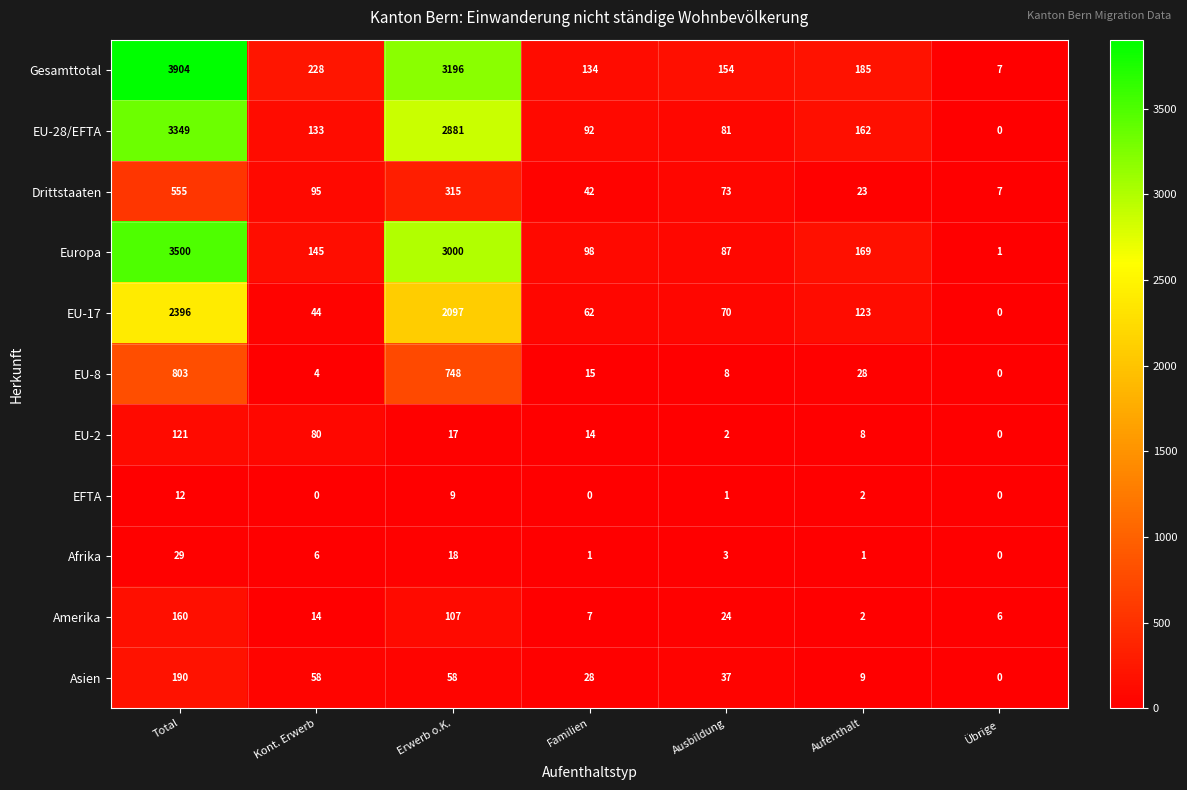

Rank the series by their maximum value, from lowest to highest.

EFTA, Afrika, EU-2, Amerika, Asien, Drittstaaten, EU-8, EU-17, EU-28/EFTA, Europa, Gesamttotal